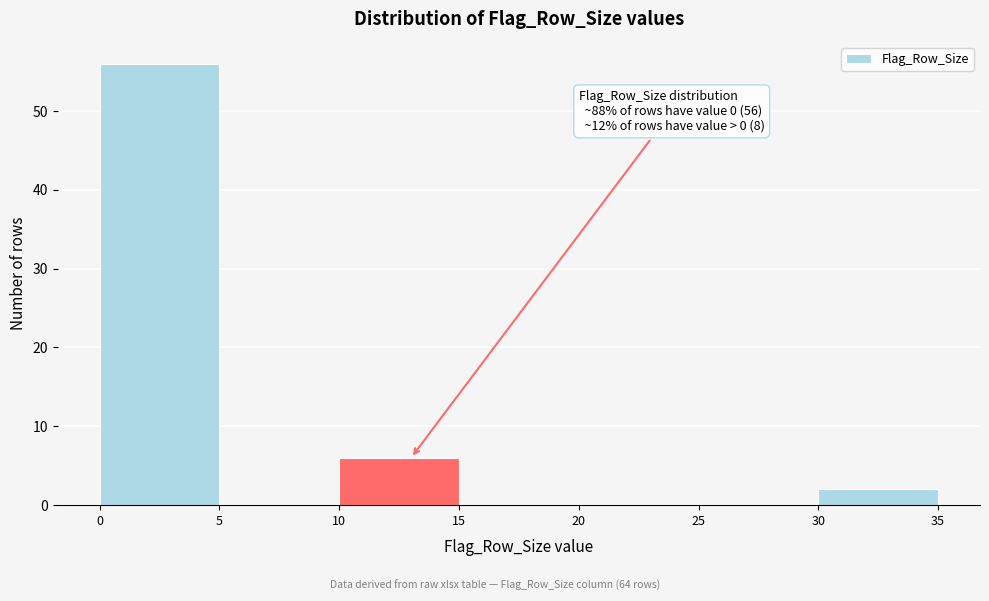

Over which range of the x-axis is the bar tallest?

0 to 5